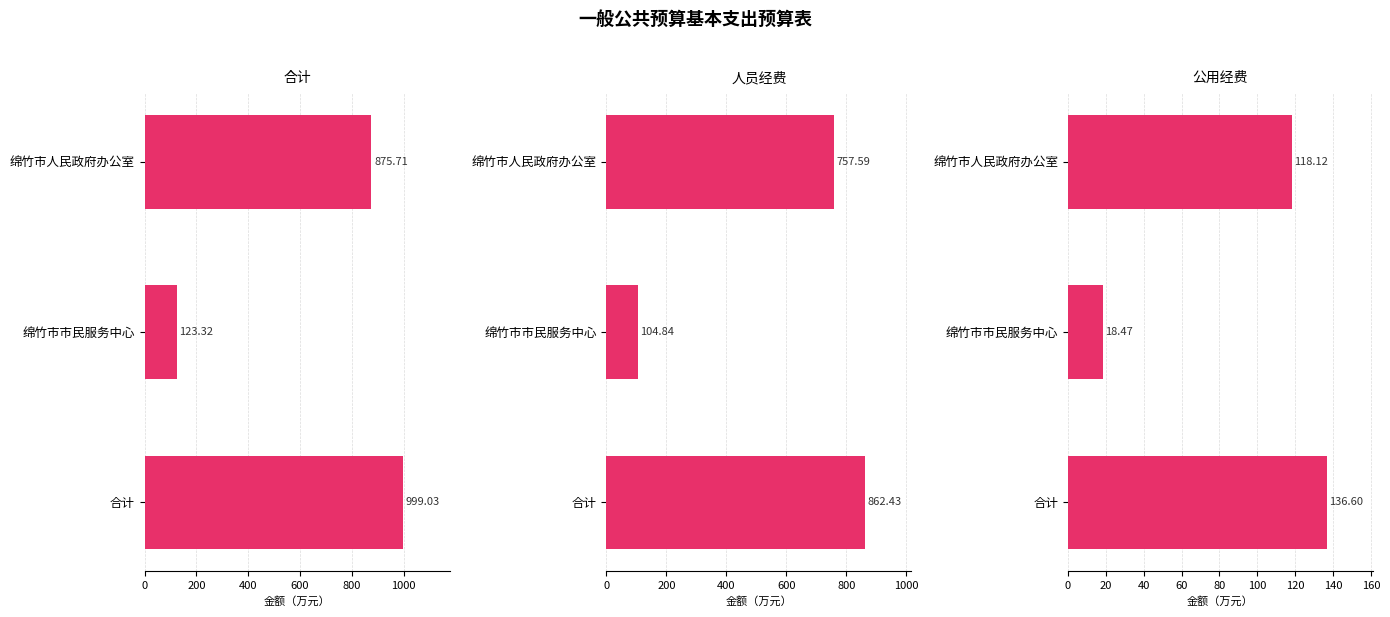

What is the difference between the maximum and minimum values in the 人员经费 series?

757.6